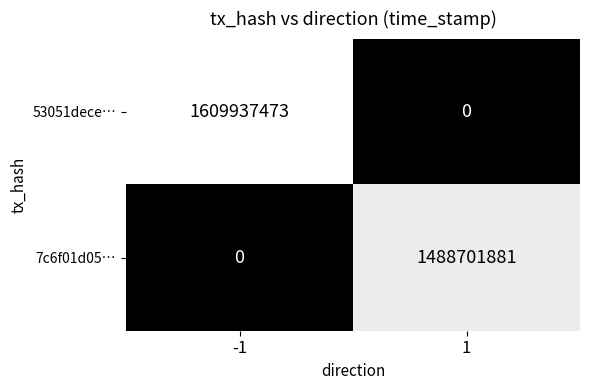

What is the sum of all 53051dece… values?

1609937473